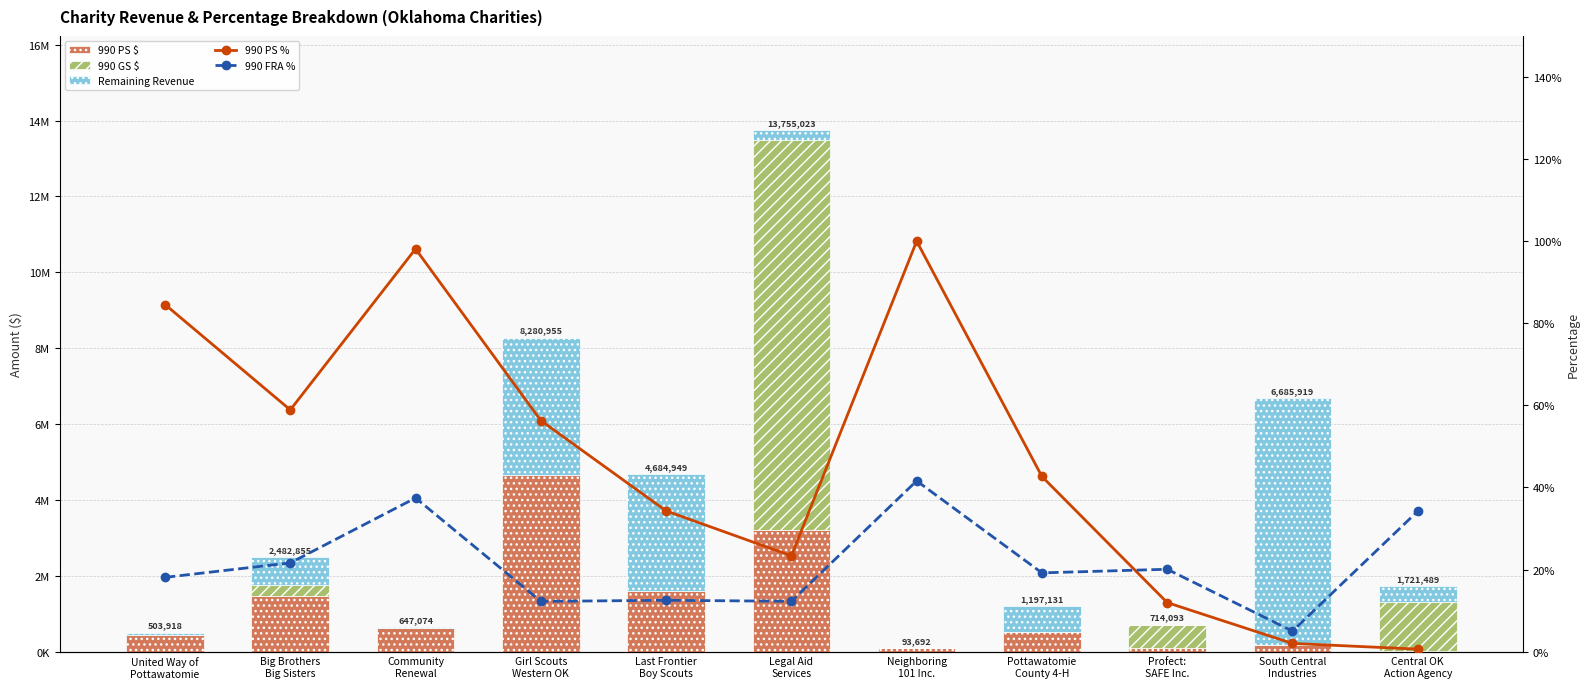

What position from the left is Big Brothers
Big Sisters?

2